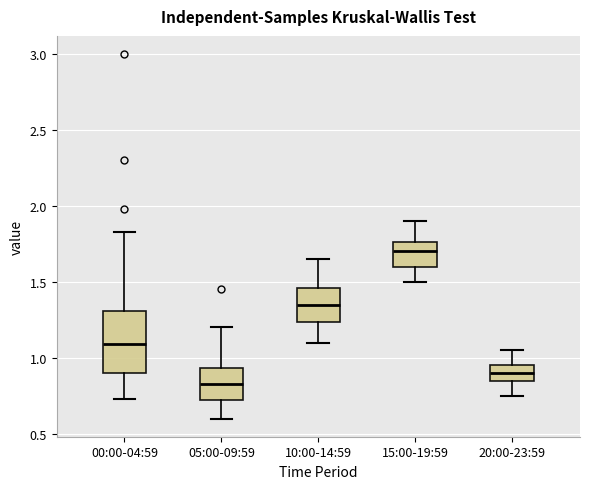

Which box is the tallest, from its lower edge to its upper edge?

00:00-04:59